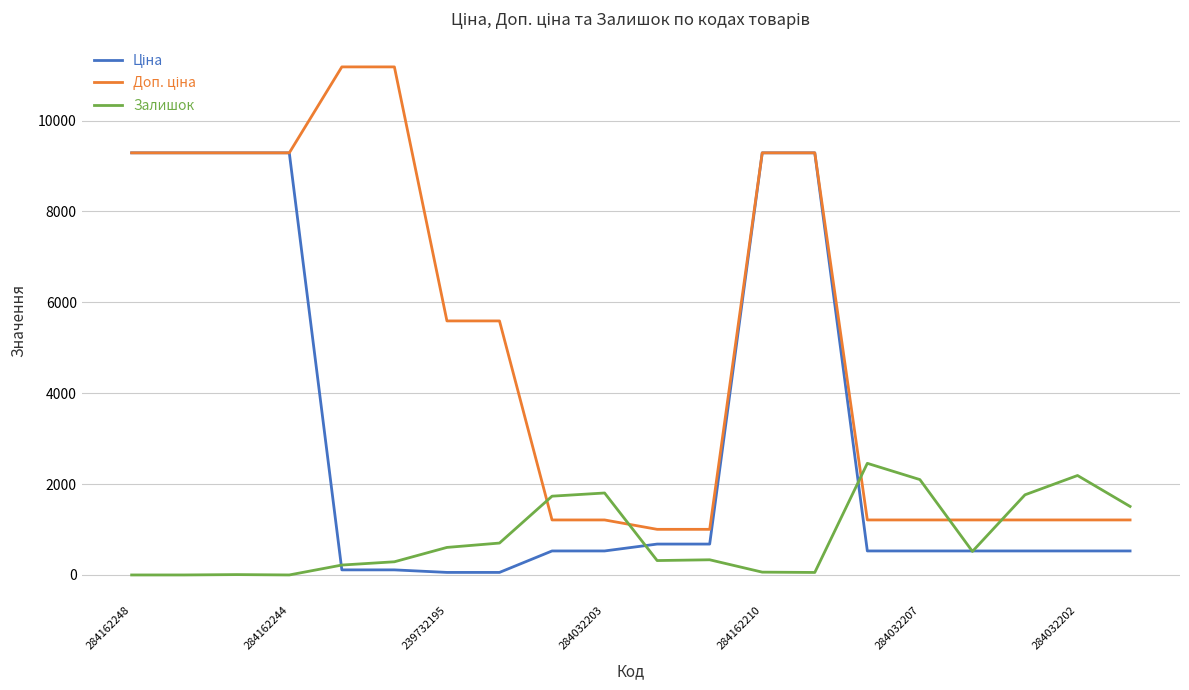

What is the maximum value shown in the chart?

11182.0